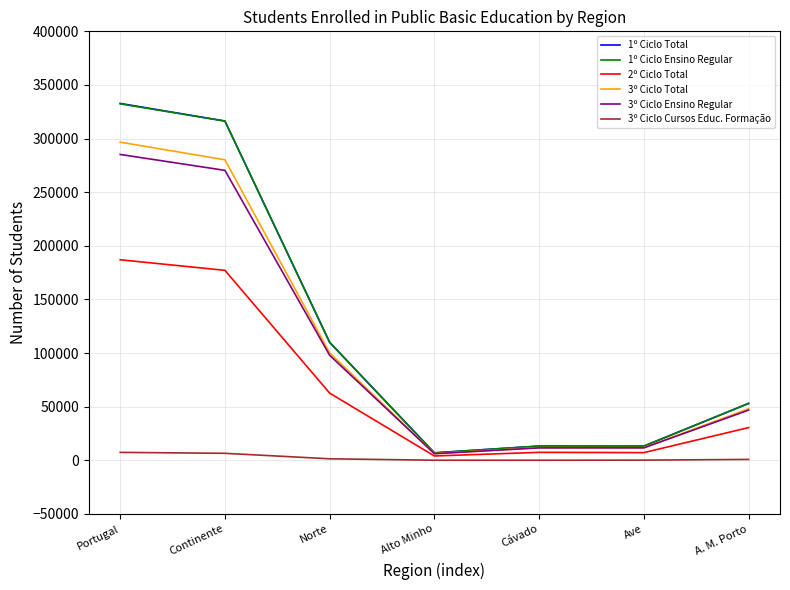

What is the average value of the 1º Ciclo Total series?

120766